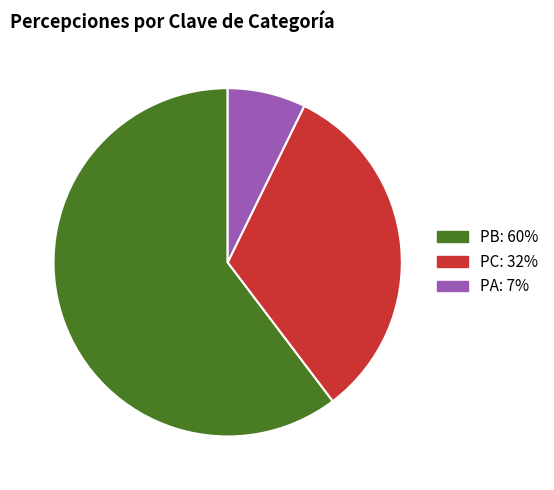

Is there a majority slice in this chart?

Yes